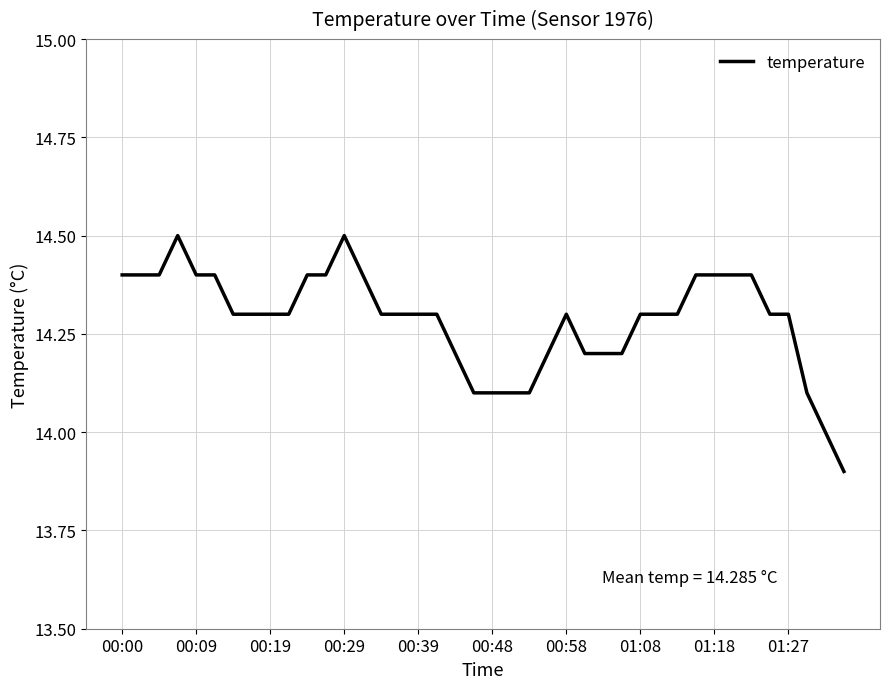

How many categories are shown in the chart?

40